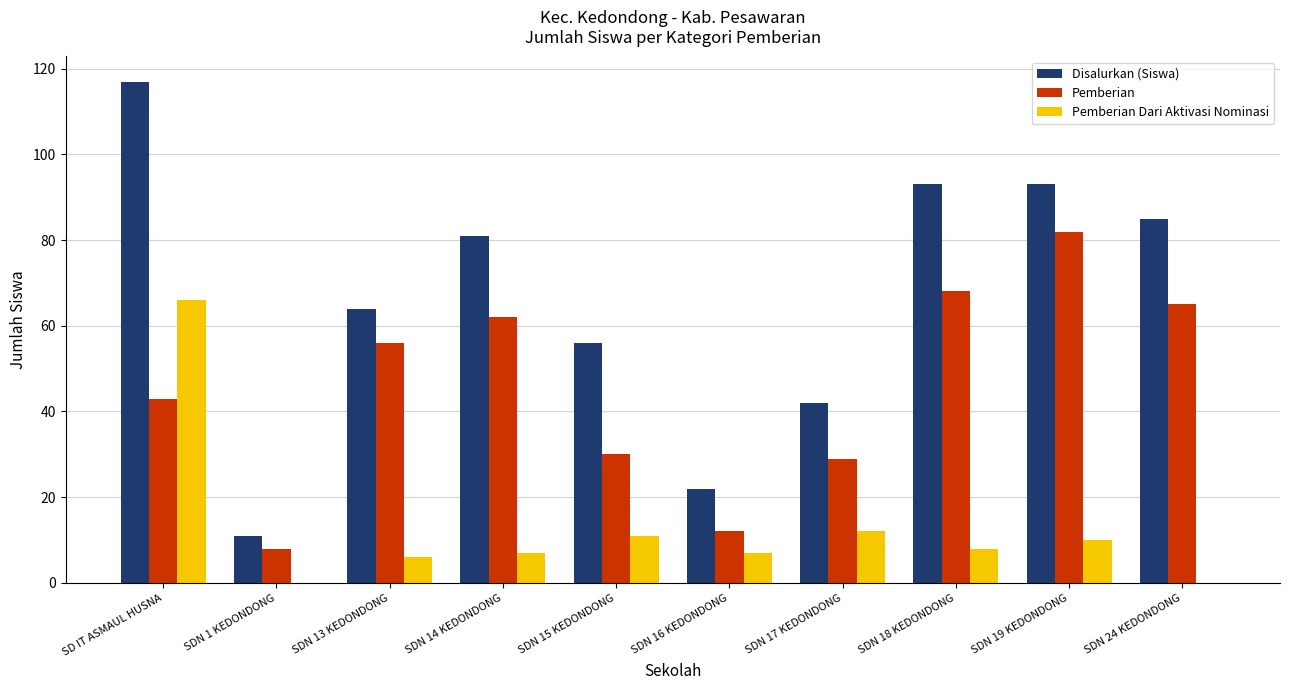

What is the greatest value displayed?

117